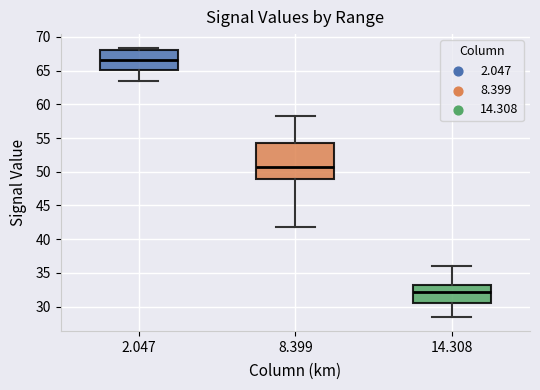

Reading left to right, read every box against the y-axis: the position of its median line, the range the box covers, and the ends of its whiskers. The values are not printed on the chart, so give them approximately, as read against the axis.

2.047: median 66.5, box 65.0 to 68.0, whiskers 63.5 to 68.5
8.399: median 50.5, box 49.0 to 54.0, whiskers 42.0 to 58.0
14.308: median 32.0, box 30.5 to 33.5, whiskers 28.5 to 36.0